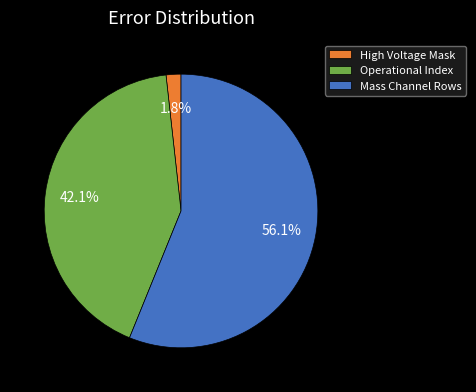

How many segments does this pie chart have?

3